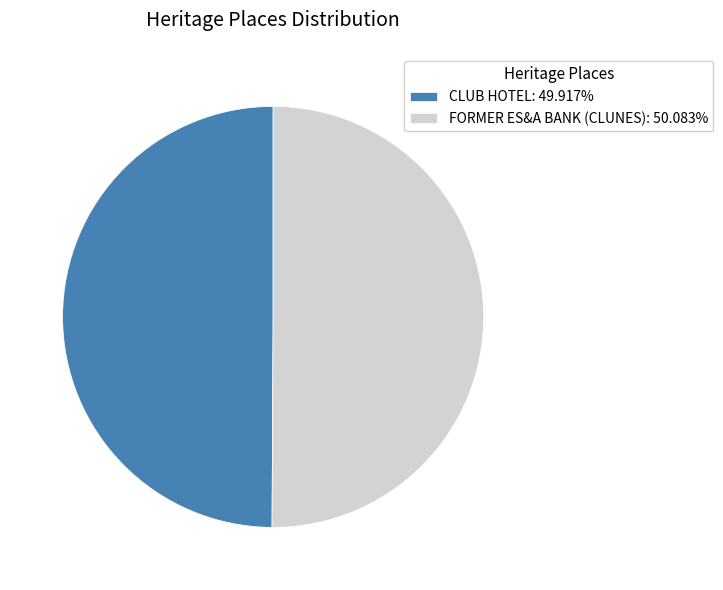

Combined, do FORMER ES&A BANK (CLUNES): 50.083% and CLUB HOTEL: 49.917% account for over 50%?

Yes